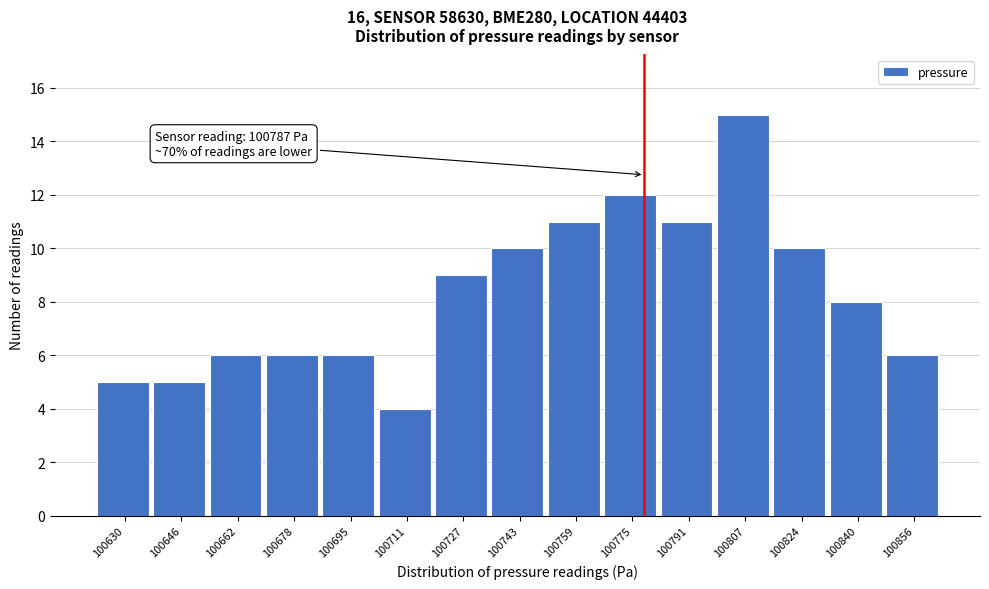

Reading left to right, list all the values displayed in this chart.

5	5	6	6	6	4	9	10	11	12	11	15	10	8	6